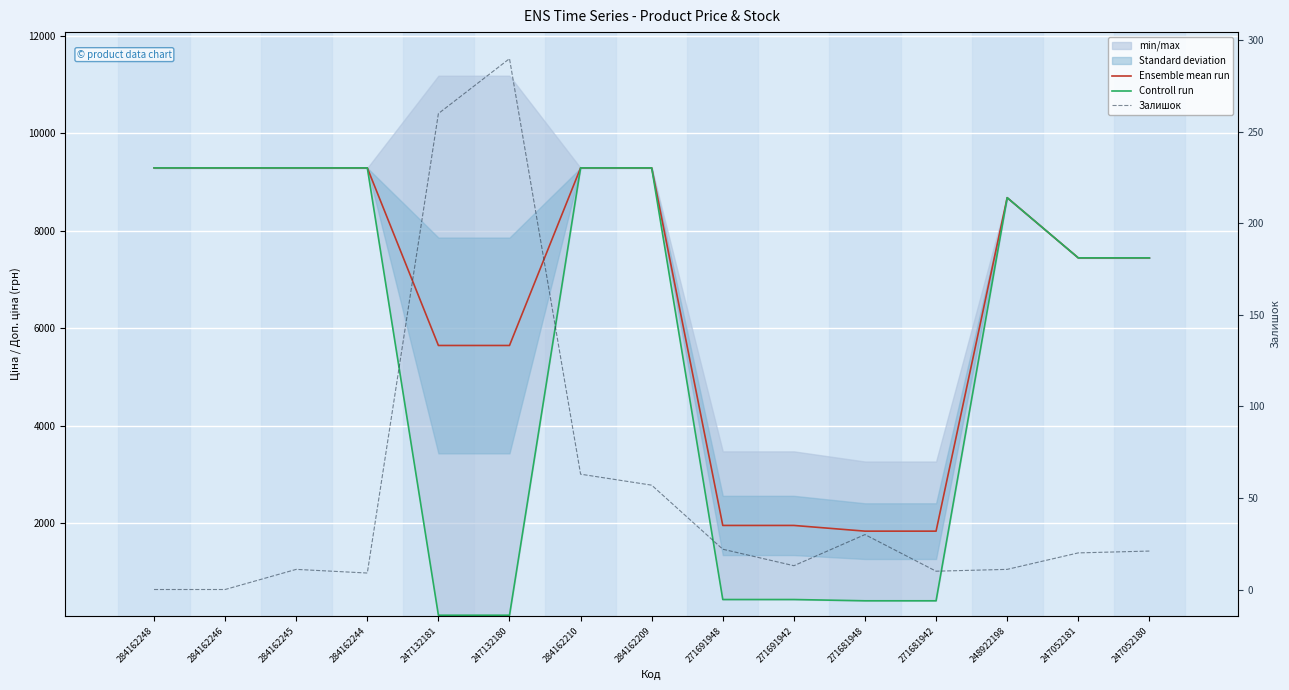

How many lines are shown in the chart?

3